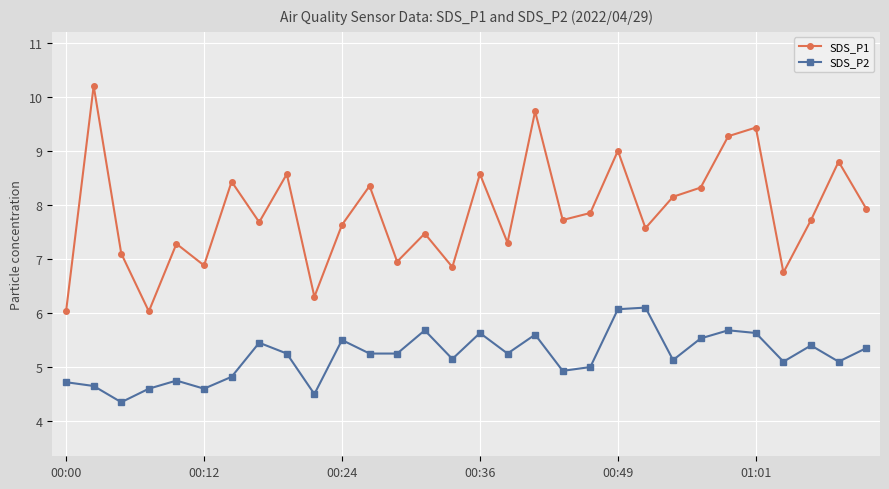

At how many categories does at least one series exceed 4?

30